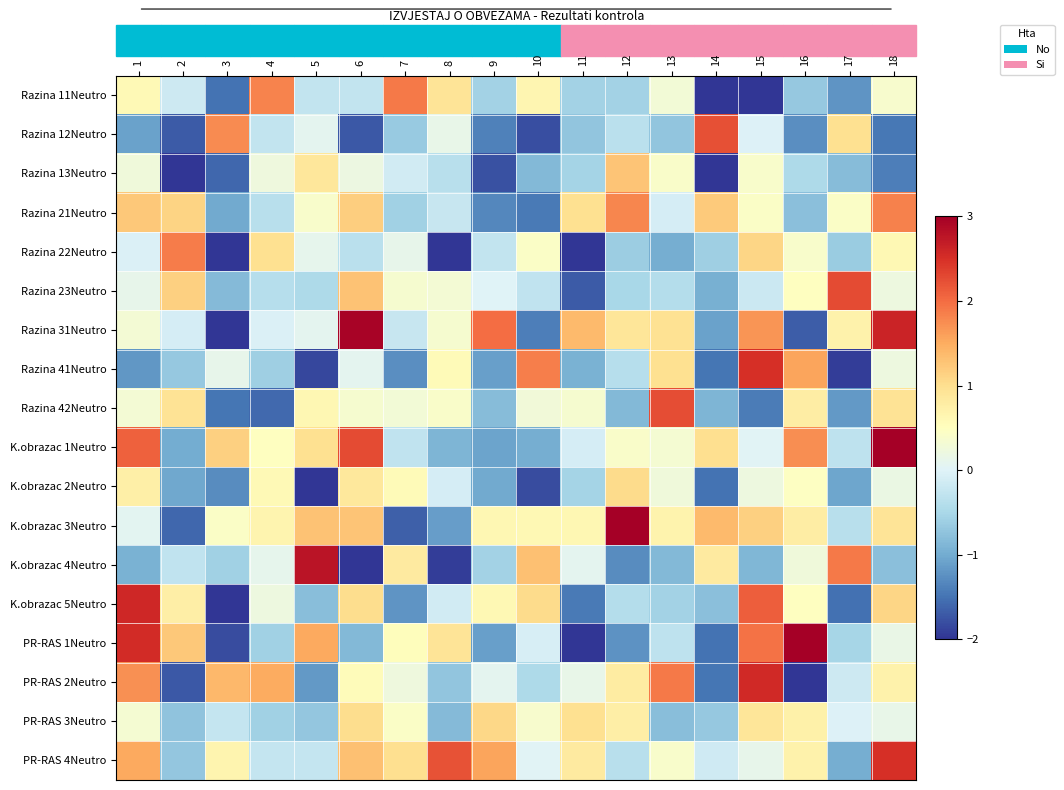

At which category is the sum across all series the highest?

18